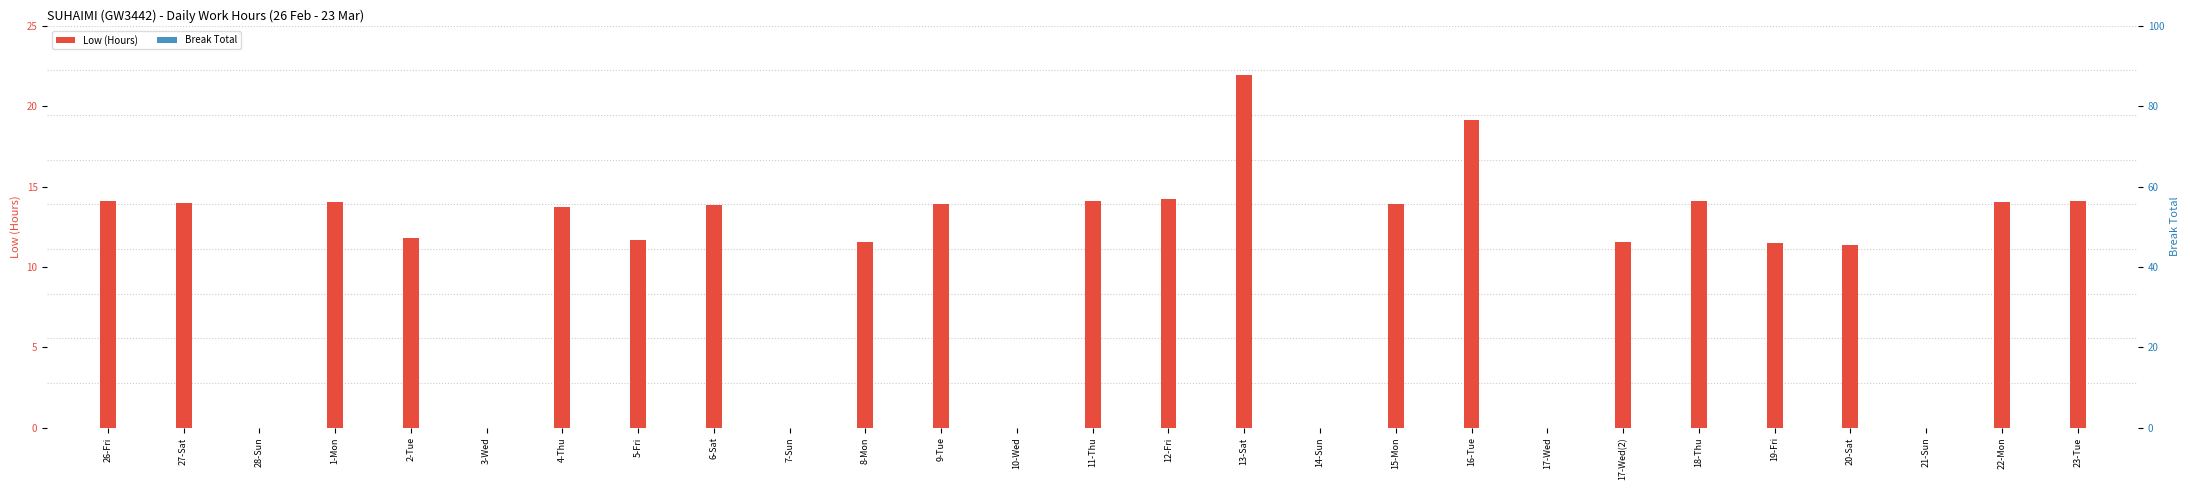

Rank the categories by Break Total value from highest to lowest.

26-Fri, 27-Sat, 28-Sun, 1-Mon, 2-Tue, 3-Wed, 4-Thu, 5-Fri, 6-Sat, 7-Sun, 8-Mon, 9-Tue, 10-Wed, 11-Thu, 12-Fri, 13-Sat, 14-Sun, 15-Mon, 16-Tue, 17-Wed, 17-Wed(2), 18-Thu, 19-Fri, 20-Sat, 21-Sun, 22-Mon, 23-Tue